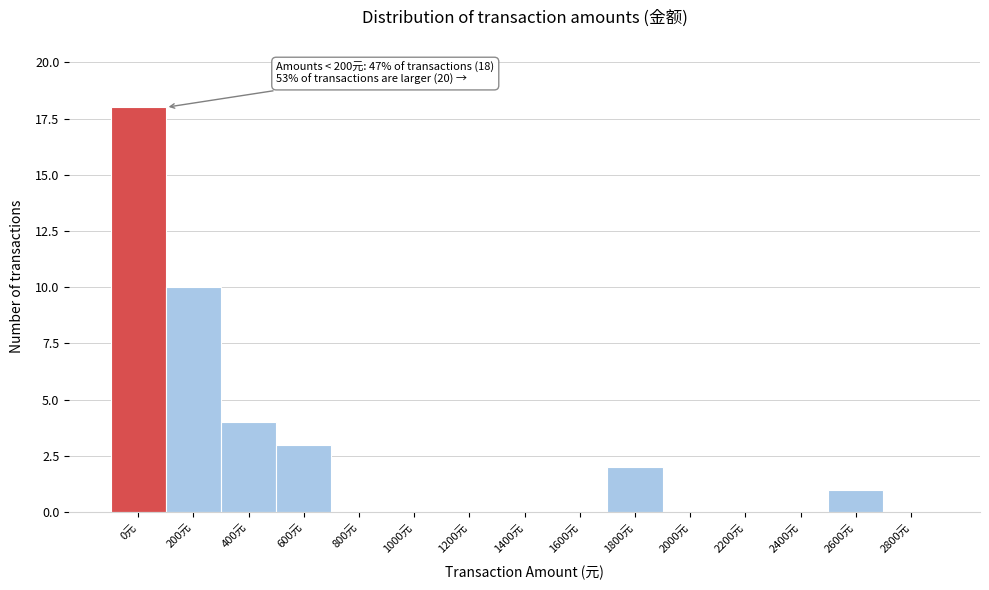

Reading right to left, extract all data points from this chart.

2800元=0	2600元=1	2400元=0	2200元=0	2000元=0	1800元=2	1600元=0	1400元=0	1200元=0	1000元=0	800元=0	600元=3	400元=4	200元=10	0元=18